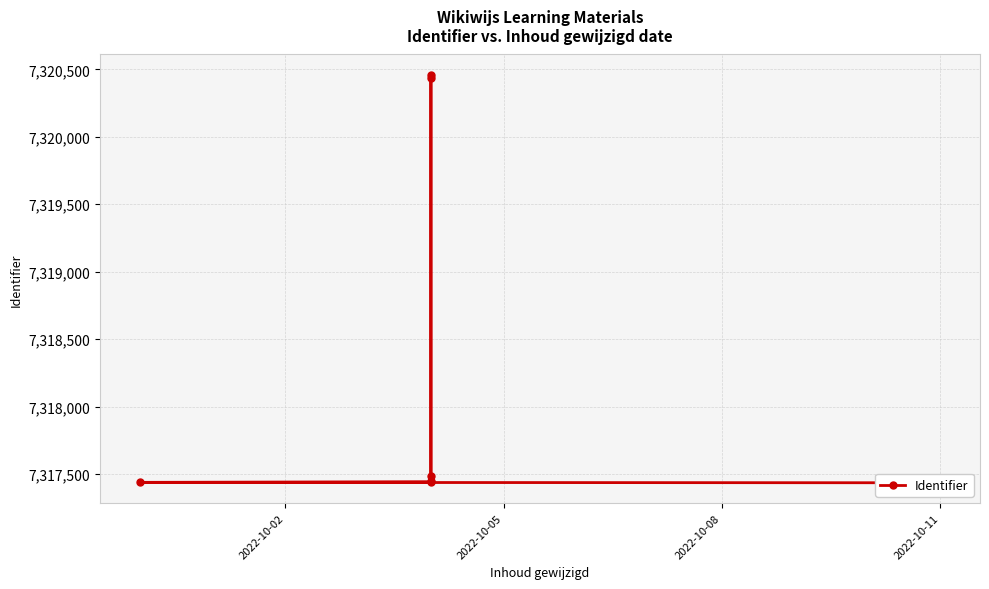

How many lines are shown in the chart?

1